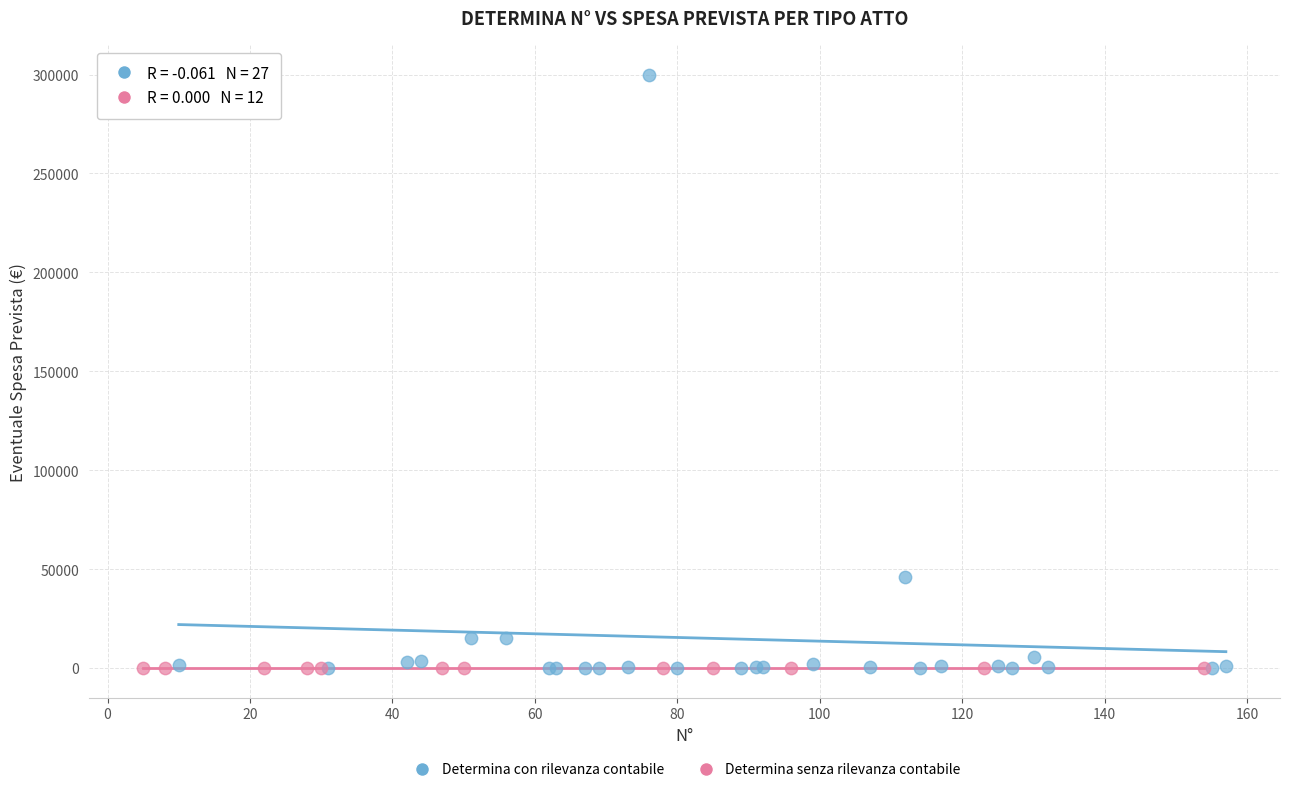

Which series contains the highest Y value?

Determina con rilevanza contabile